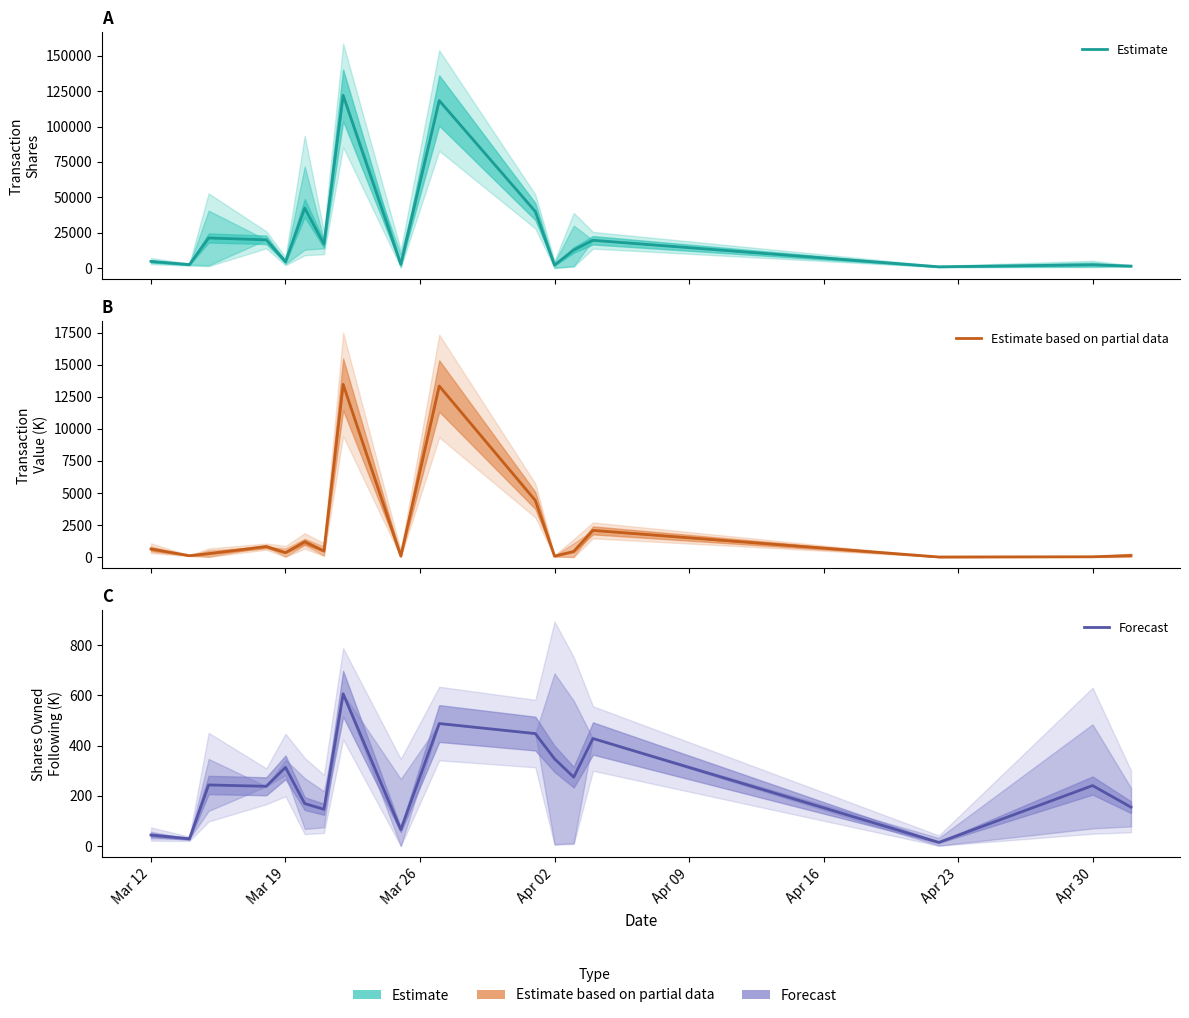

List the series in order of their peak value, highest first.

Estimate, Estimate based on partial data, Forecast